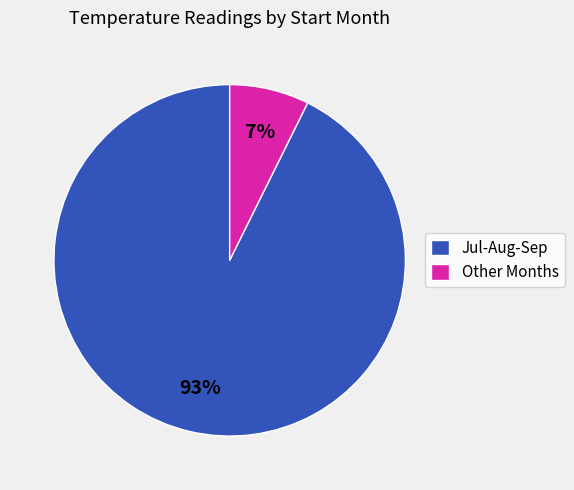

Which category accounts for the majority?

Jul-Aug-Sep